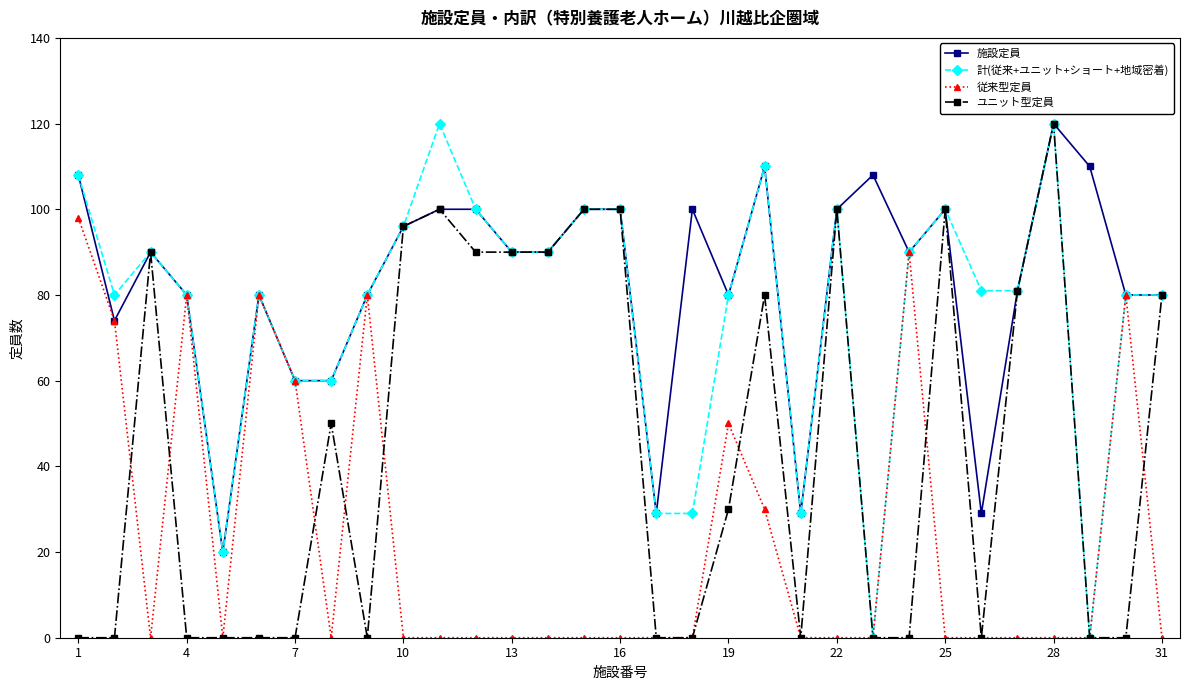

What is the value of the ユニット型定員 point at the 12th from the left?

90